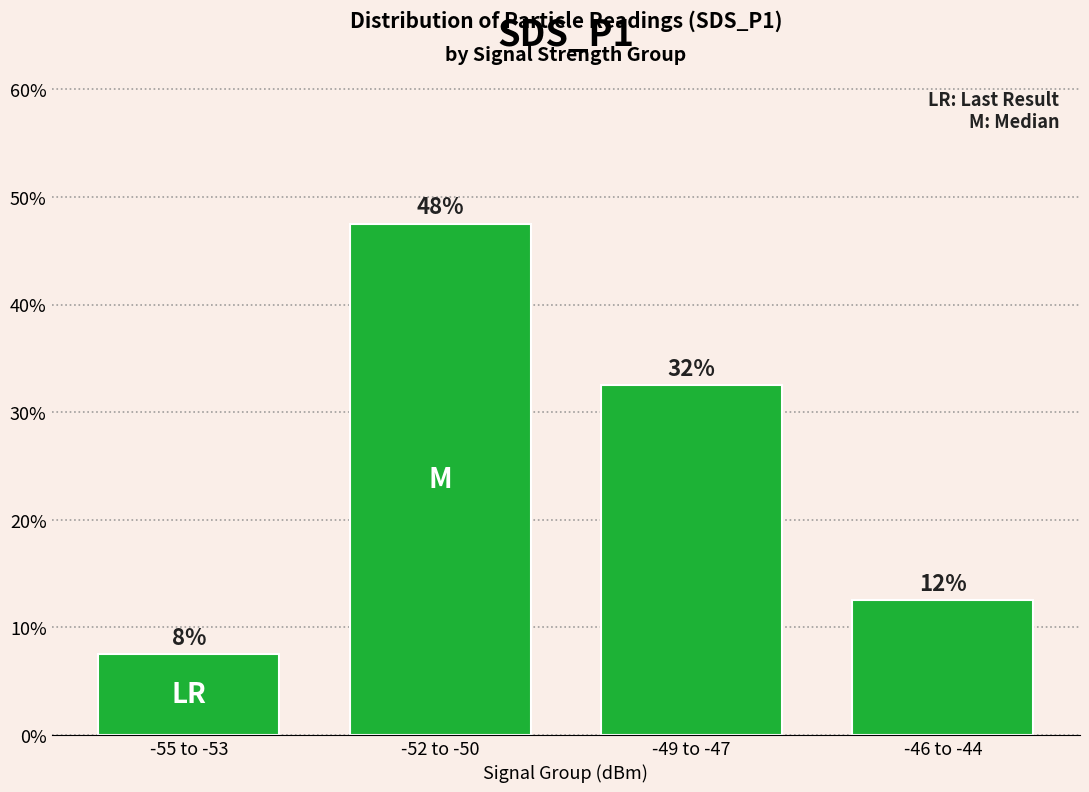

Does the chart contain stacked bars?

No